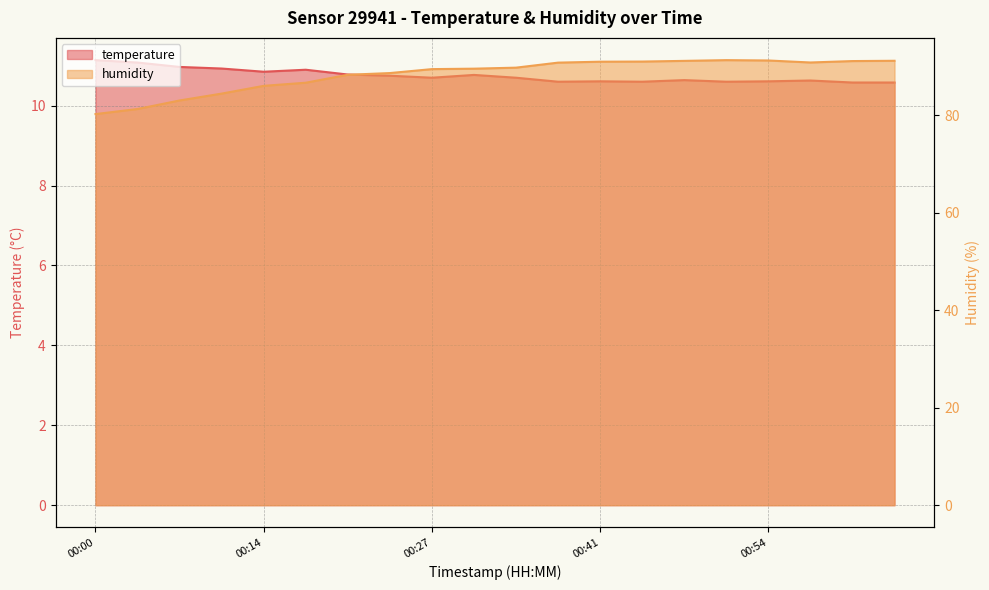

The value of humidity at 01:04 is 91.1. True or false?

True